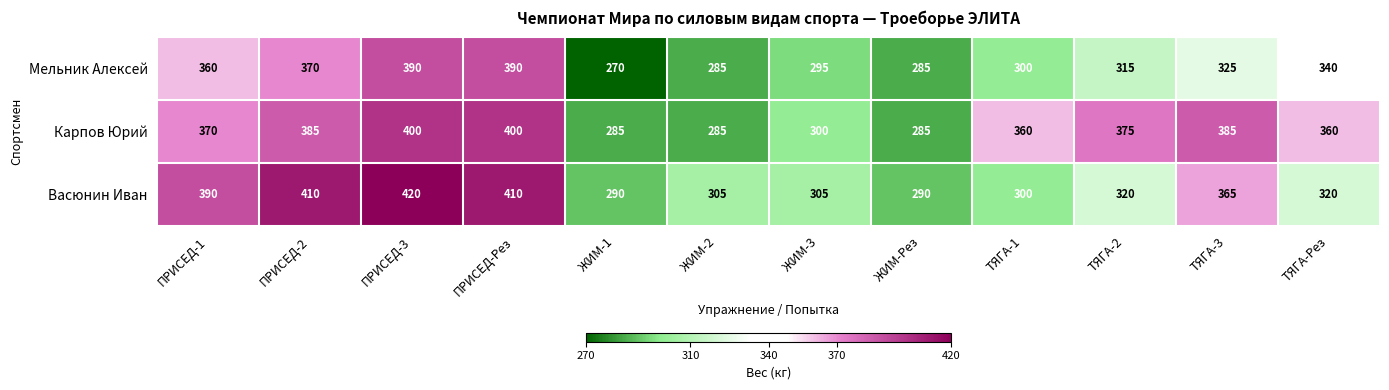

What is the difference between the maximum and minimum values in the Васюнин Иван series?

130